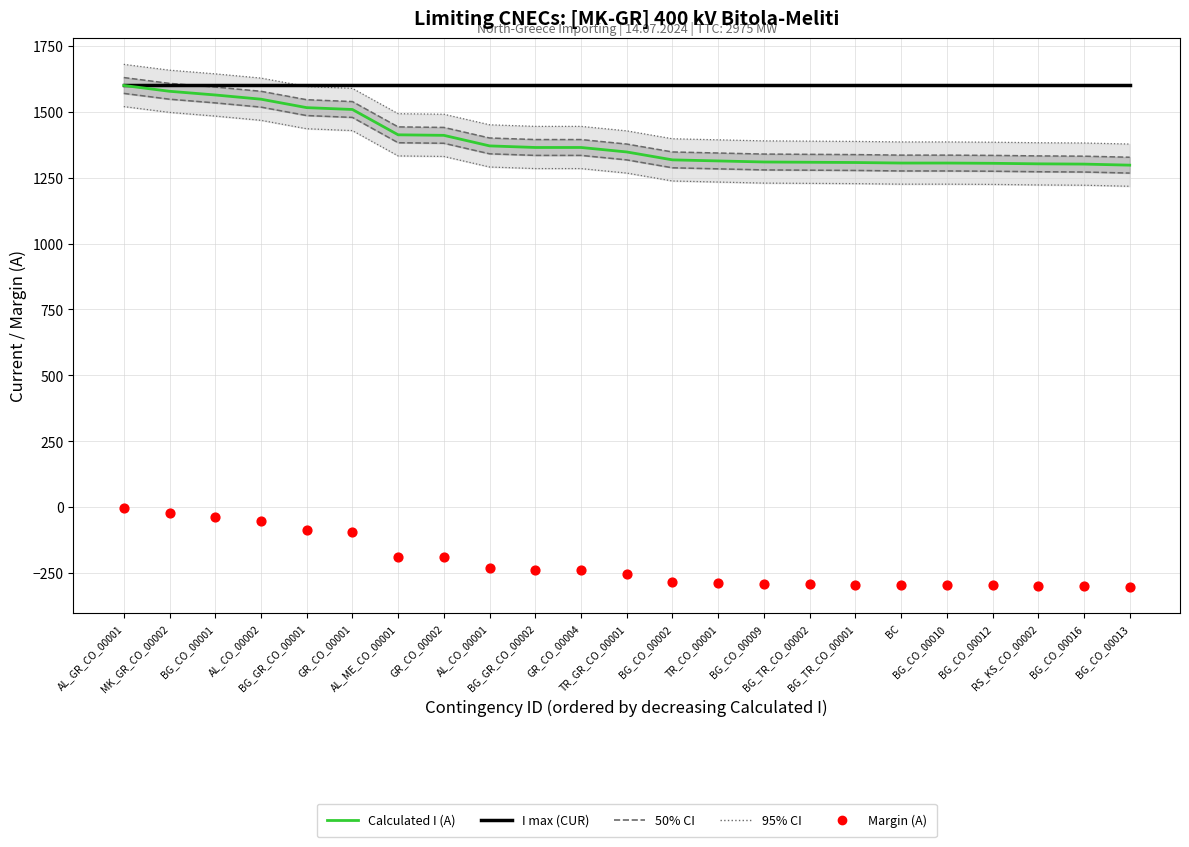

At how many categories does at least one series exceed 446?

23